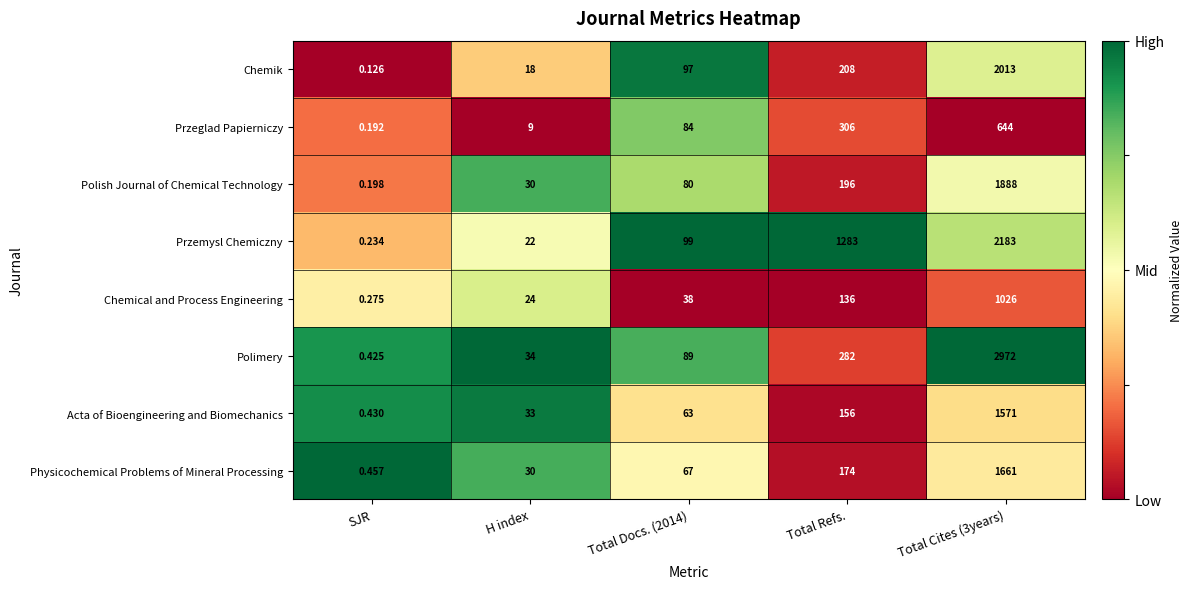

Between H index and Total Docs. (2014), which series saw the biggest shift?

Chemik